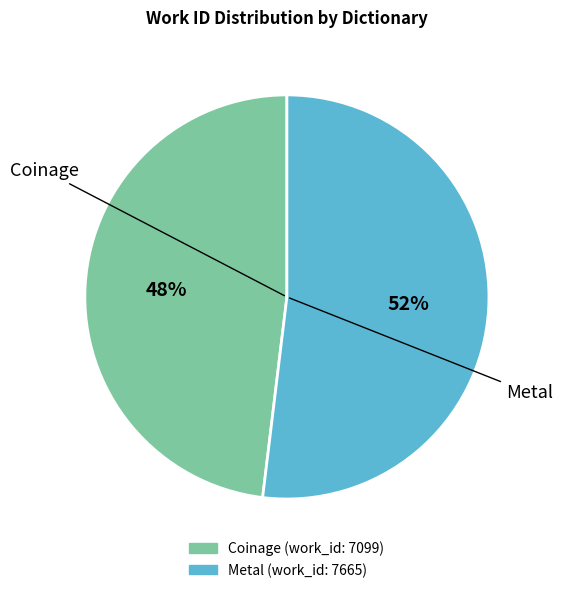

Is it true that Coinage is 48% of the pie?

True